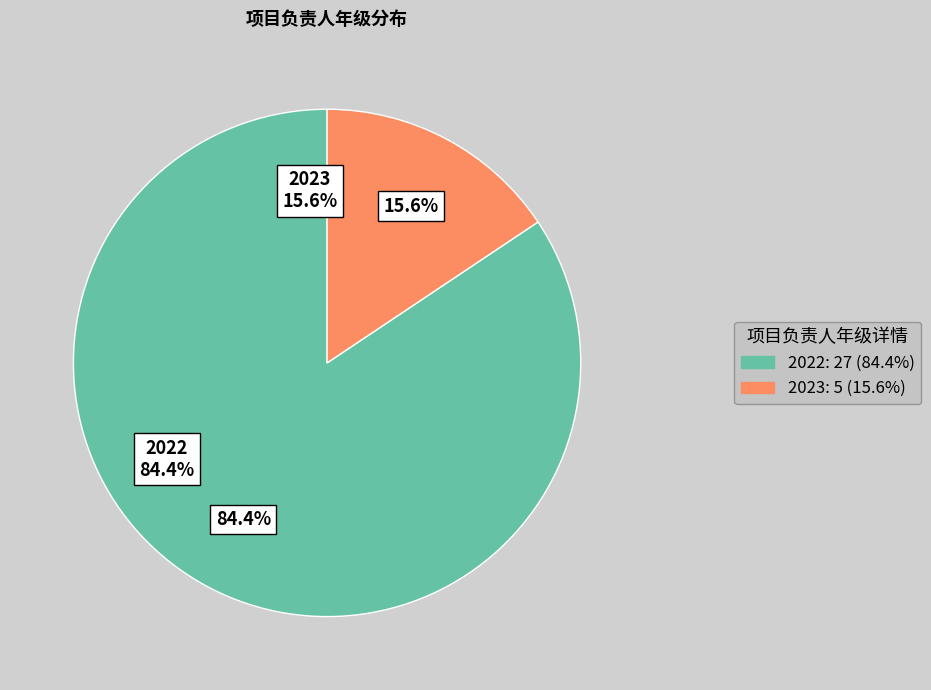

What is the majority slice?

2022